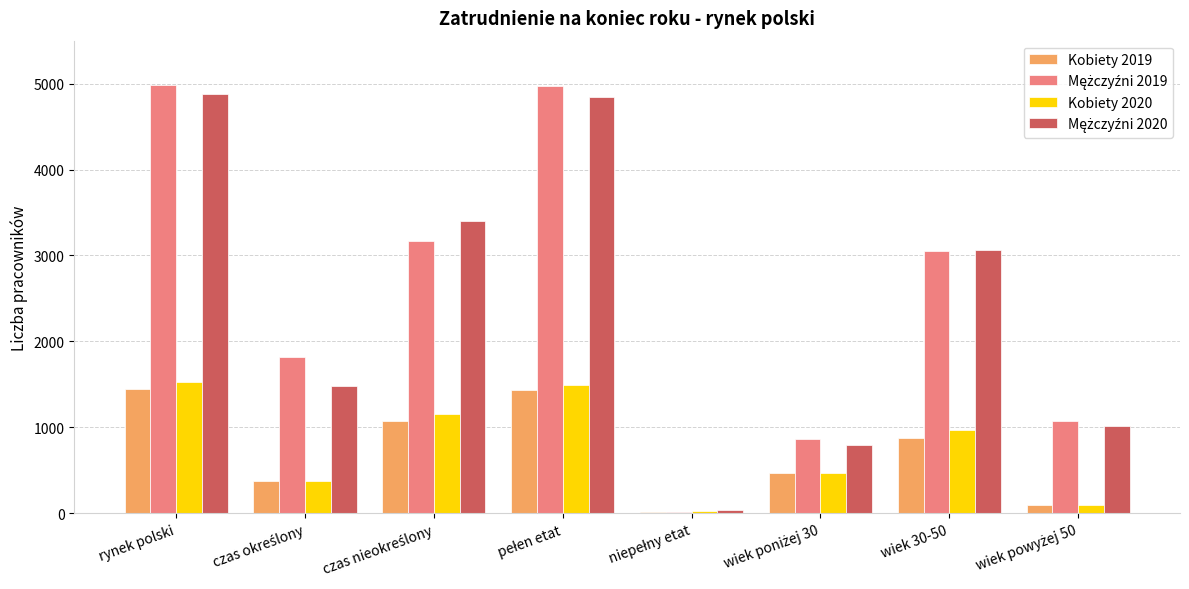

What is the difference between the maximum and minimum values in the Kobiety 2020 series?

1494